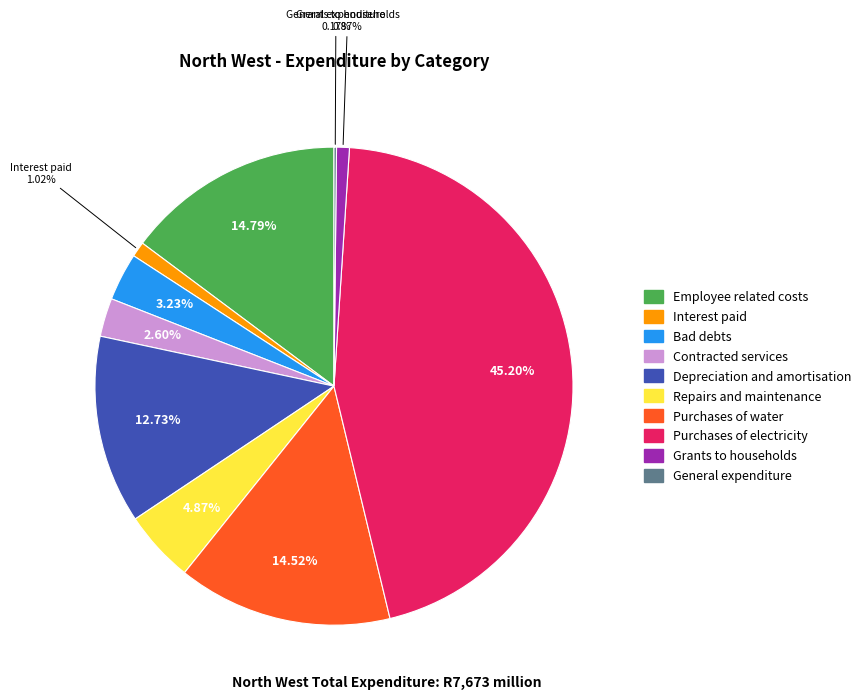

Does Purchases of water account for over 50% of the chart?

No